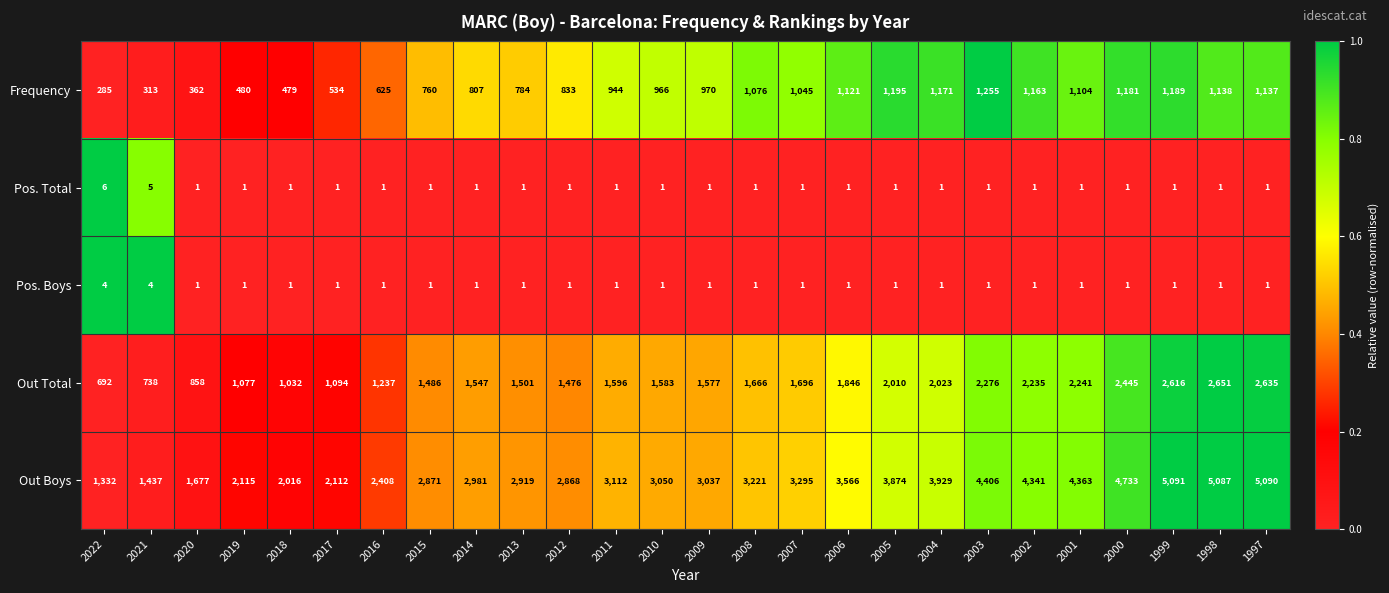

Where is Out Total nearest to the value 1671?

2008